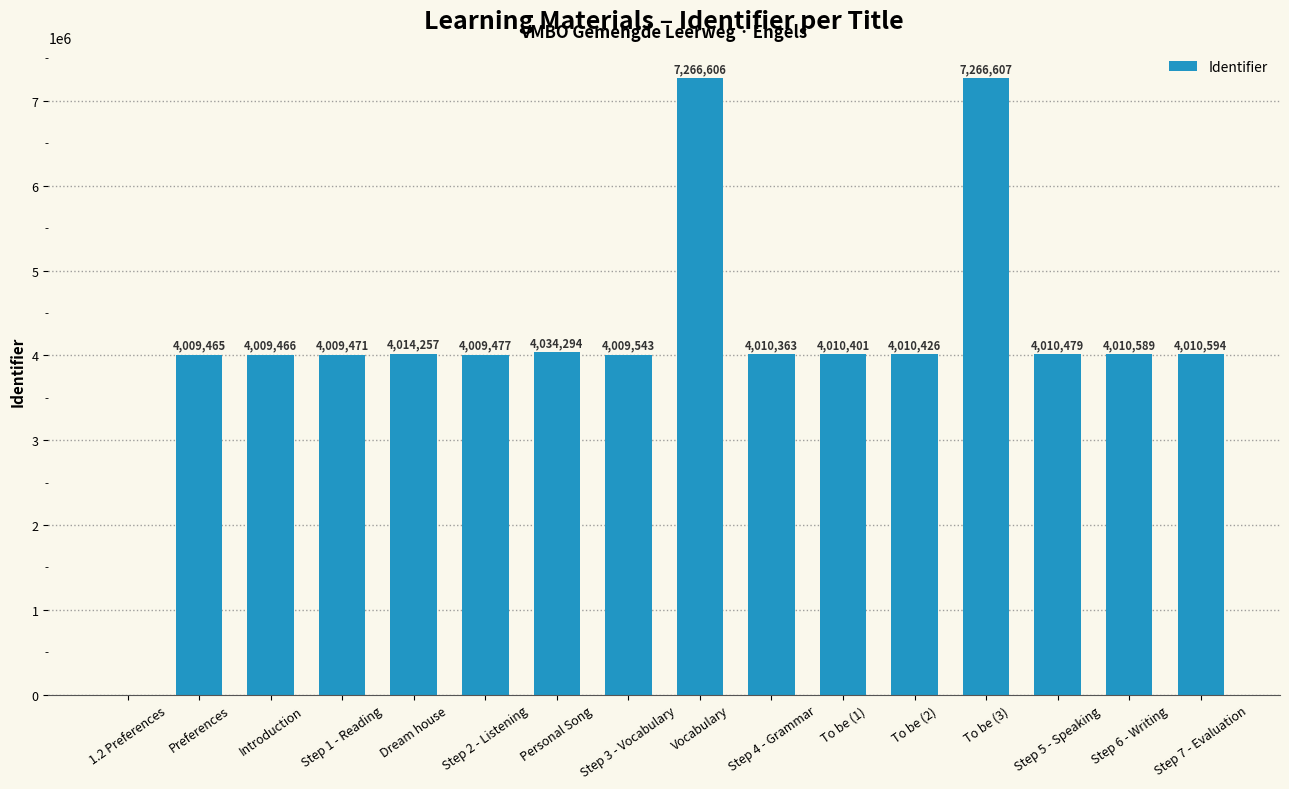

Reading left to right, what are all the values shown in this chart?

0	4009465	4009466	4009471	4014257	4009477	4034294	4009543	7266606	4010363	4010401	4010426	7266607	4010479	4010589	4010594